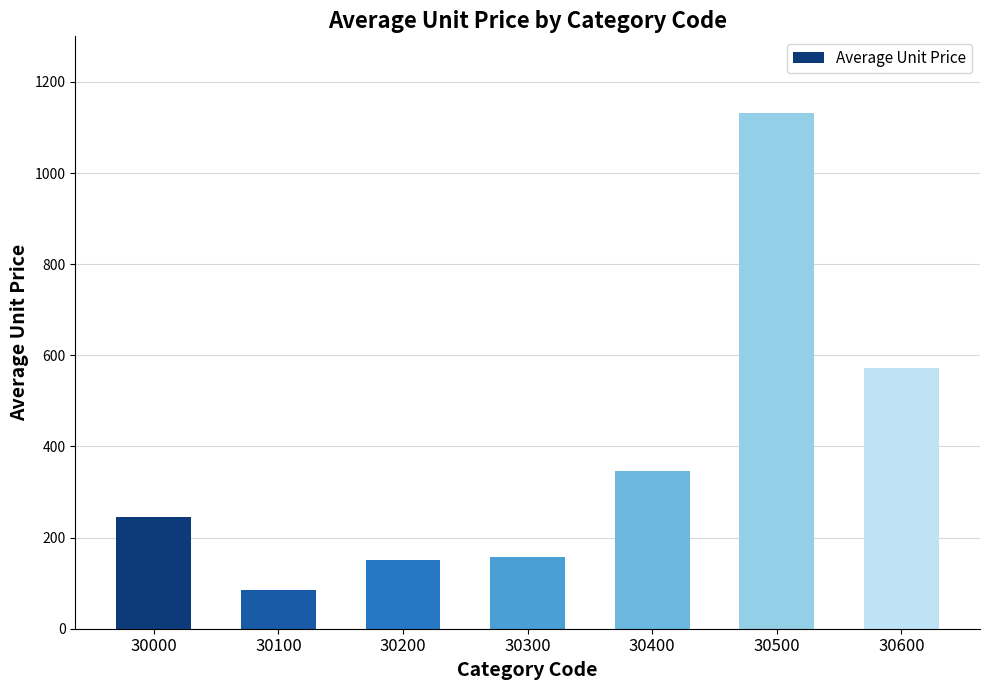

What is the value of the 5th bar from the left?

346